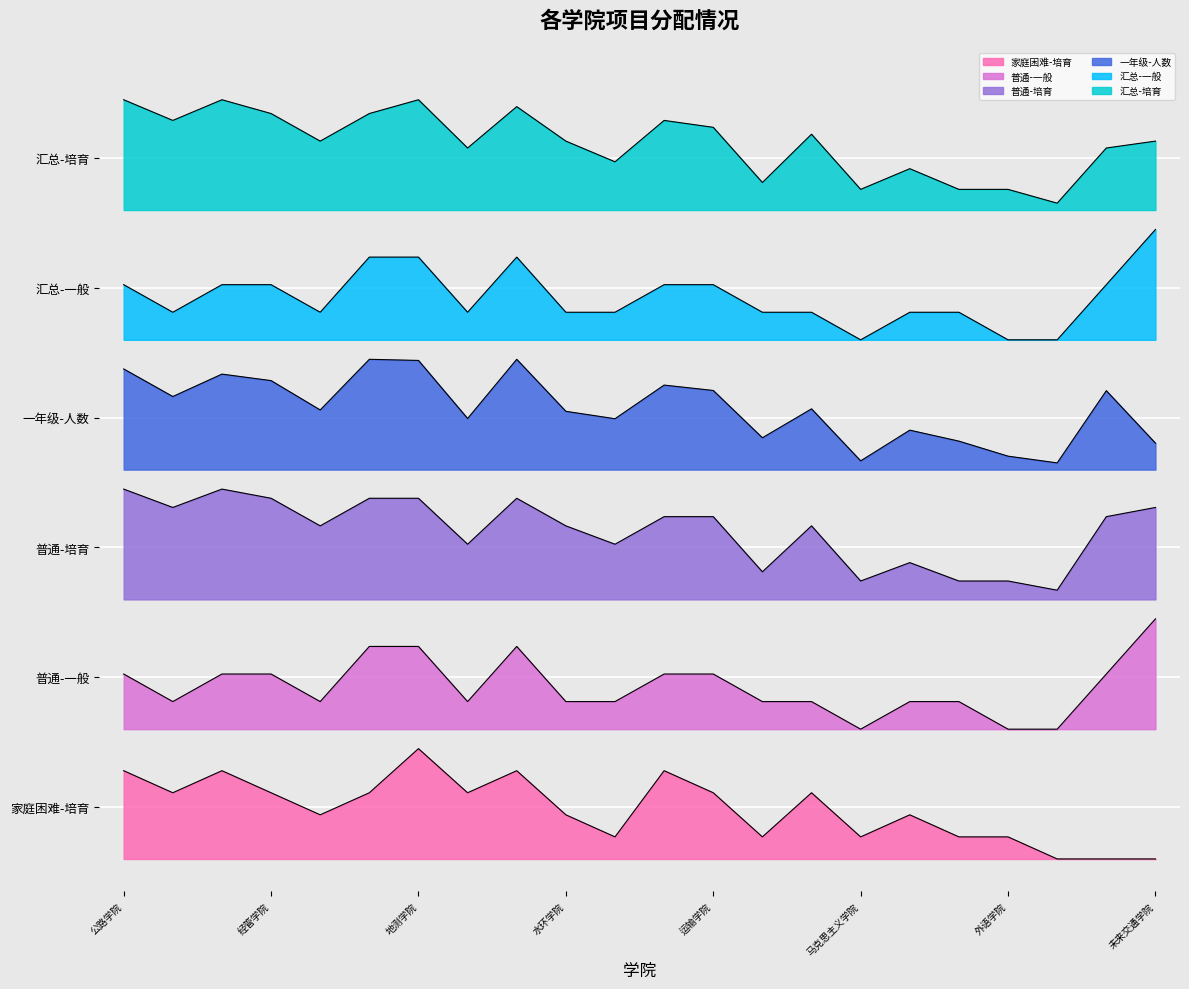

True or false: 汇总-培育 and 普通-一般 cross at least once.

False